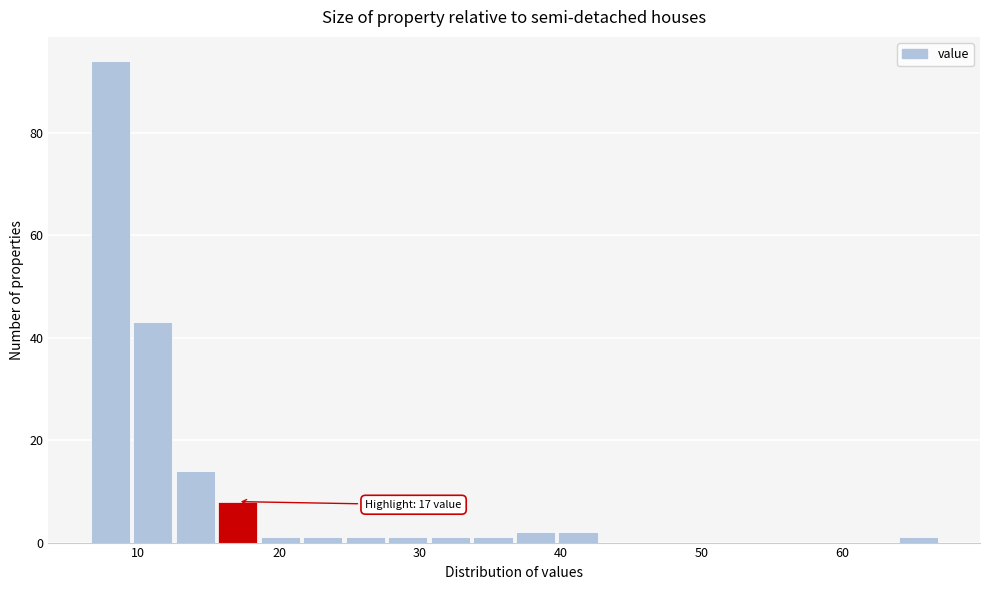

Around what value on the x-axis is the tallest bar? Give the approximate position of its centre, as read against the axis.

8